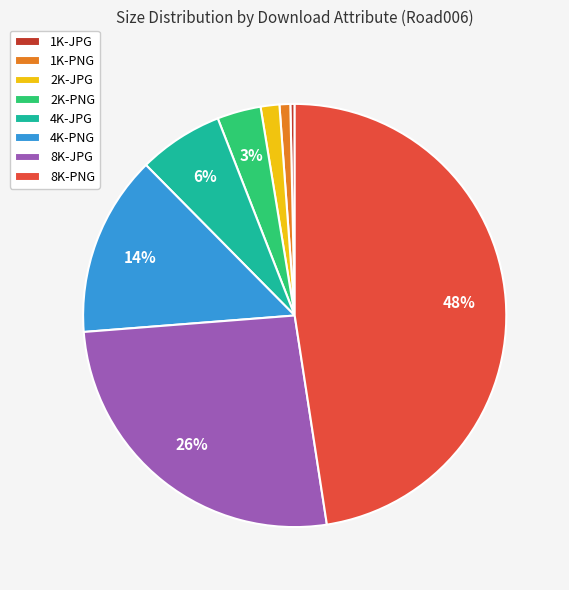

Between 8K-JPG and 1K-PNG, which is larger?

8K-JPG